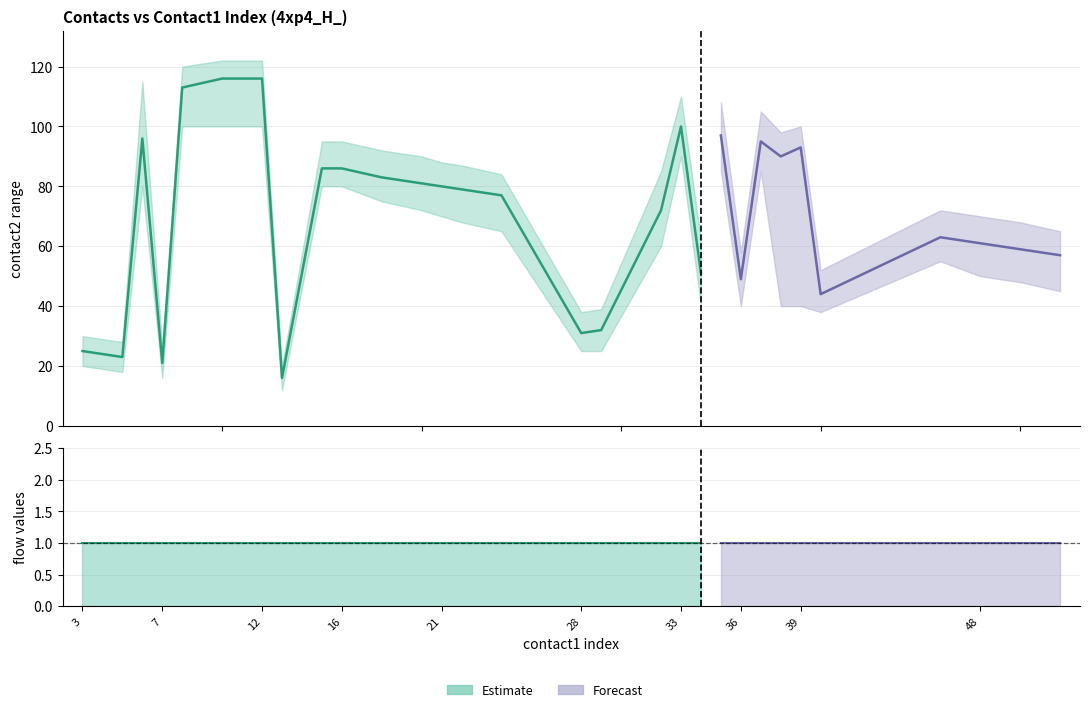

What is the value of the flow1 point at the 20th from the left?

1